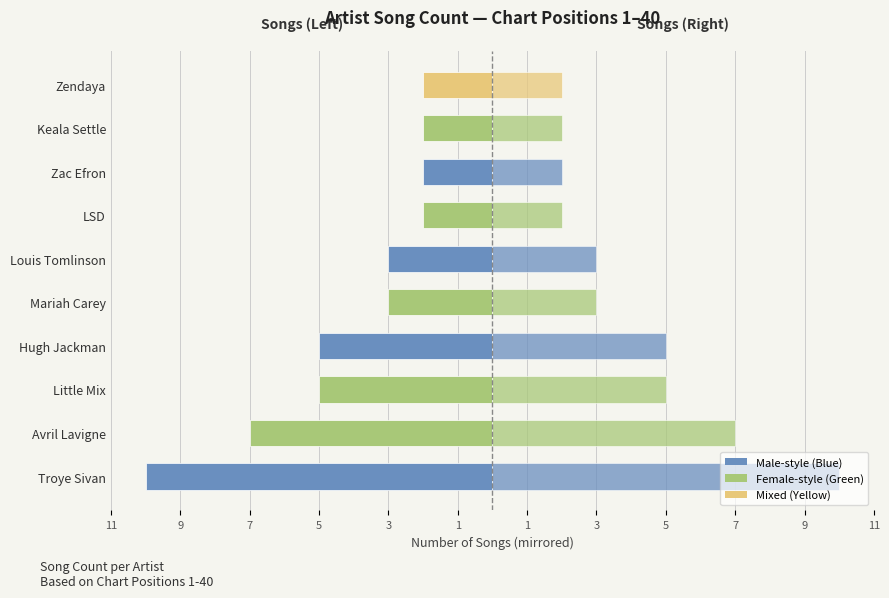

Reading right to left, transcribe all the data shown in this chart.

Song Count (Left): 7=-2	5=-2	3=-2	1=-2	1=-3	3=-3	5=-5	7=-5	9=-7	11=-10
Song Count (Right): 7=2	5=2	3=2	1=2	1=3	3=3	5=5	7=5	9=7	11=10